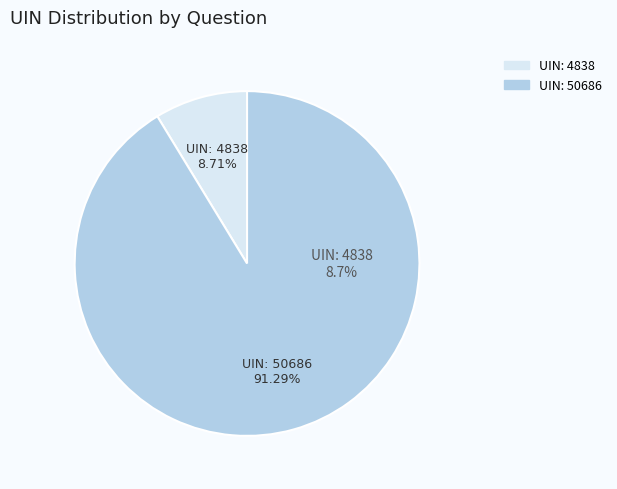

To the nearest percent, what is the combined percentage of Justin Tomlinson (50686) and Justin Tomlinson (4838)?

100%